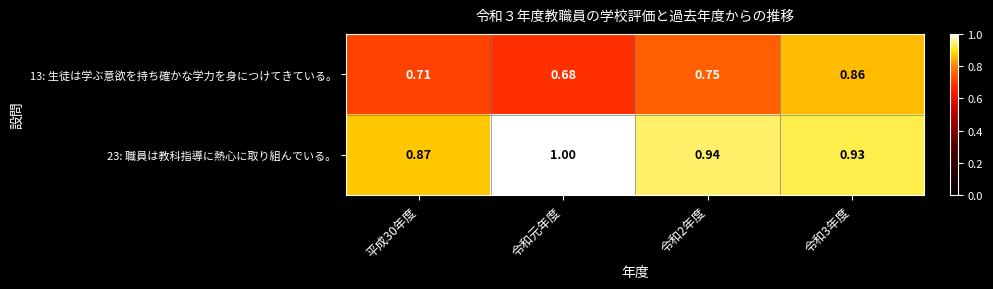

What is the difference between the highest and lowest values at 令和3年度?

0.1